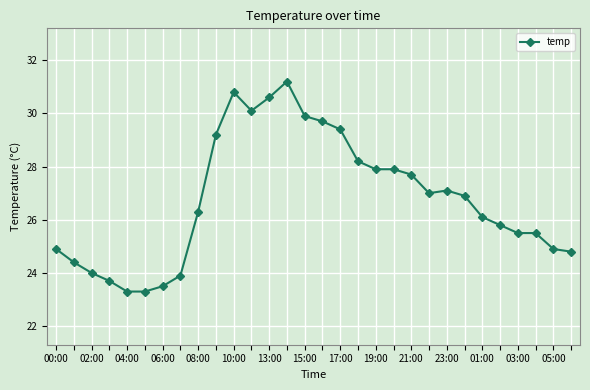

What is the sum of all values?

803.5